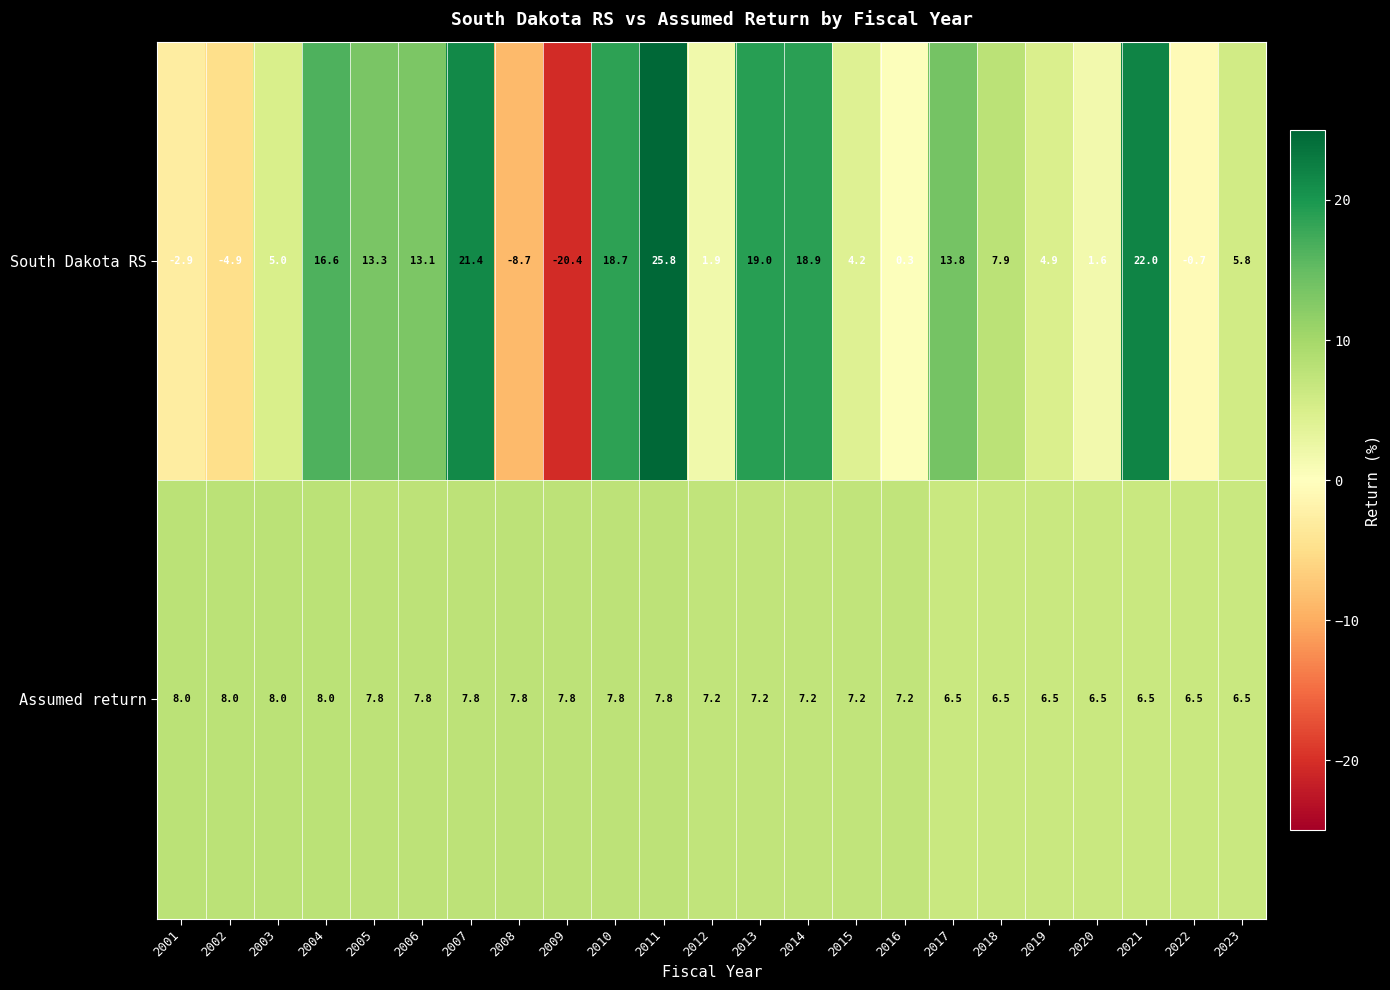

At 2001, list the series in order from smallest to largest.

South Dakota RS, Assumed return